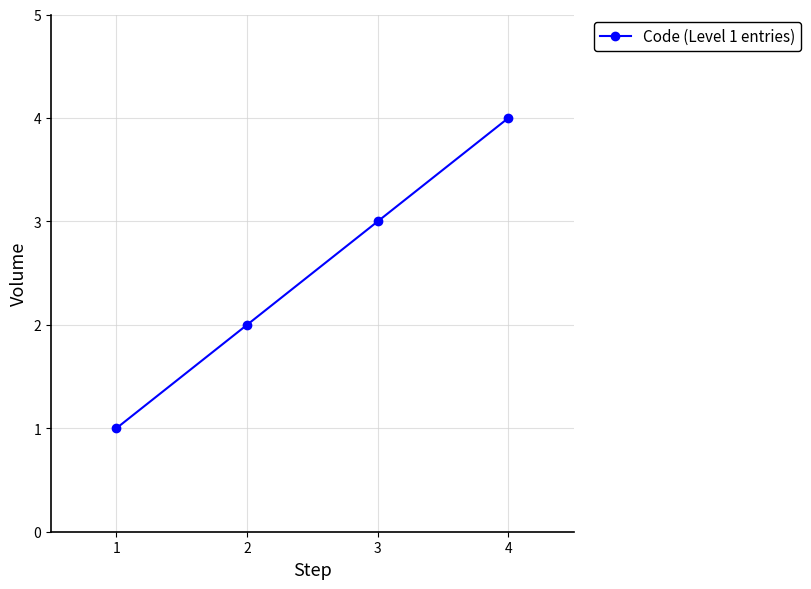

What is the change in value from 3 to 4?

+1